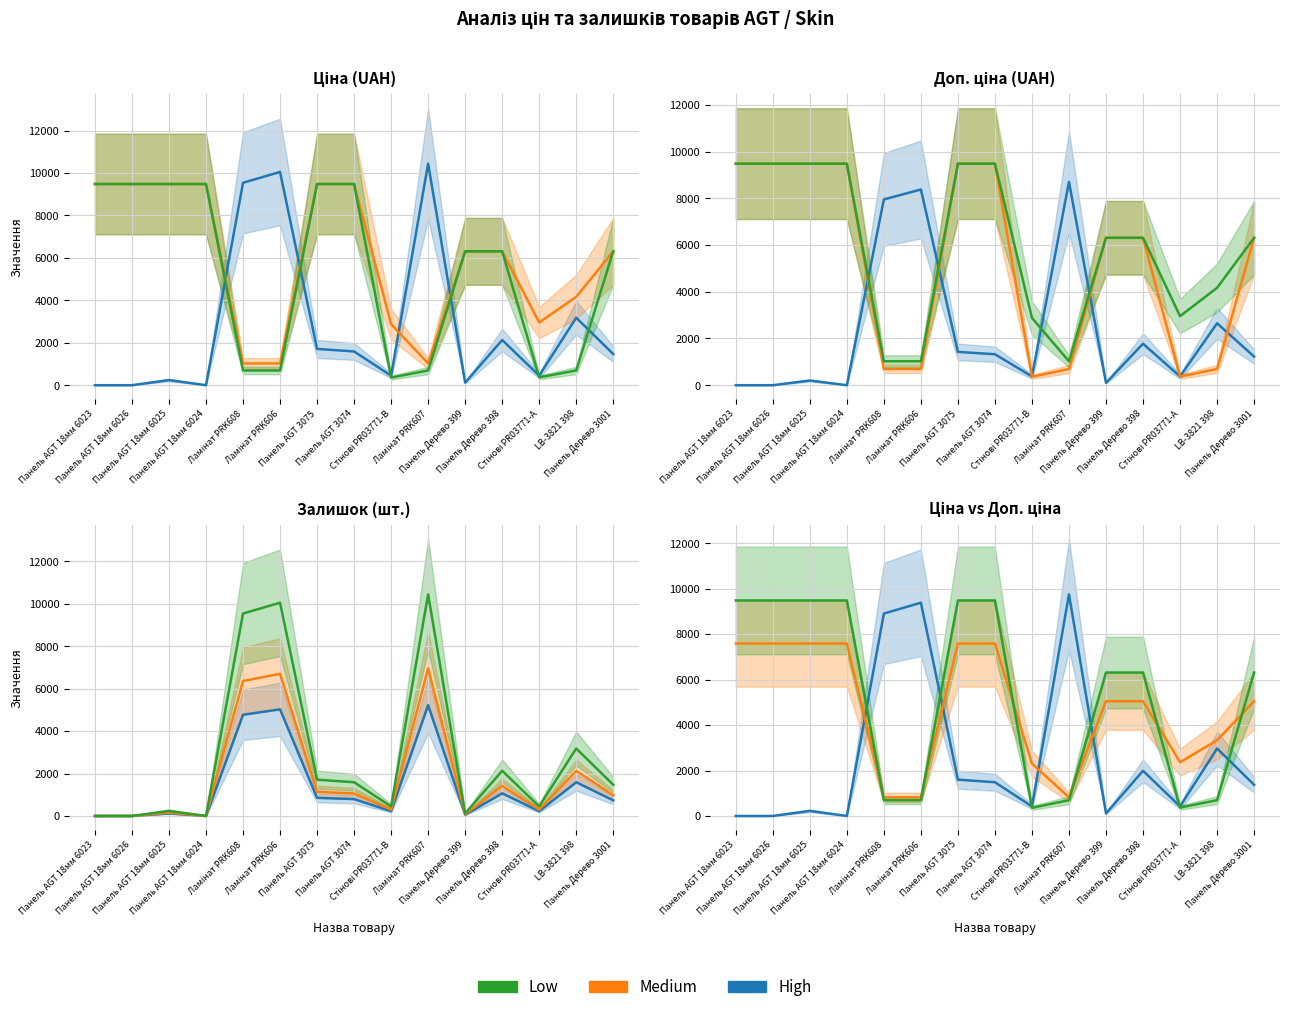

At Панель Дерево 399, list the series in order from smallest to largest.

High, Medium, Low